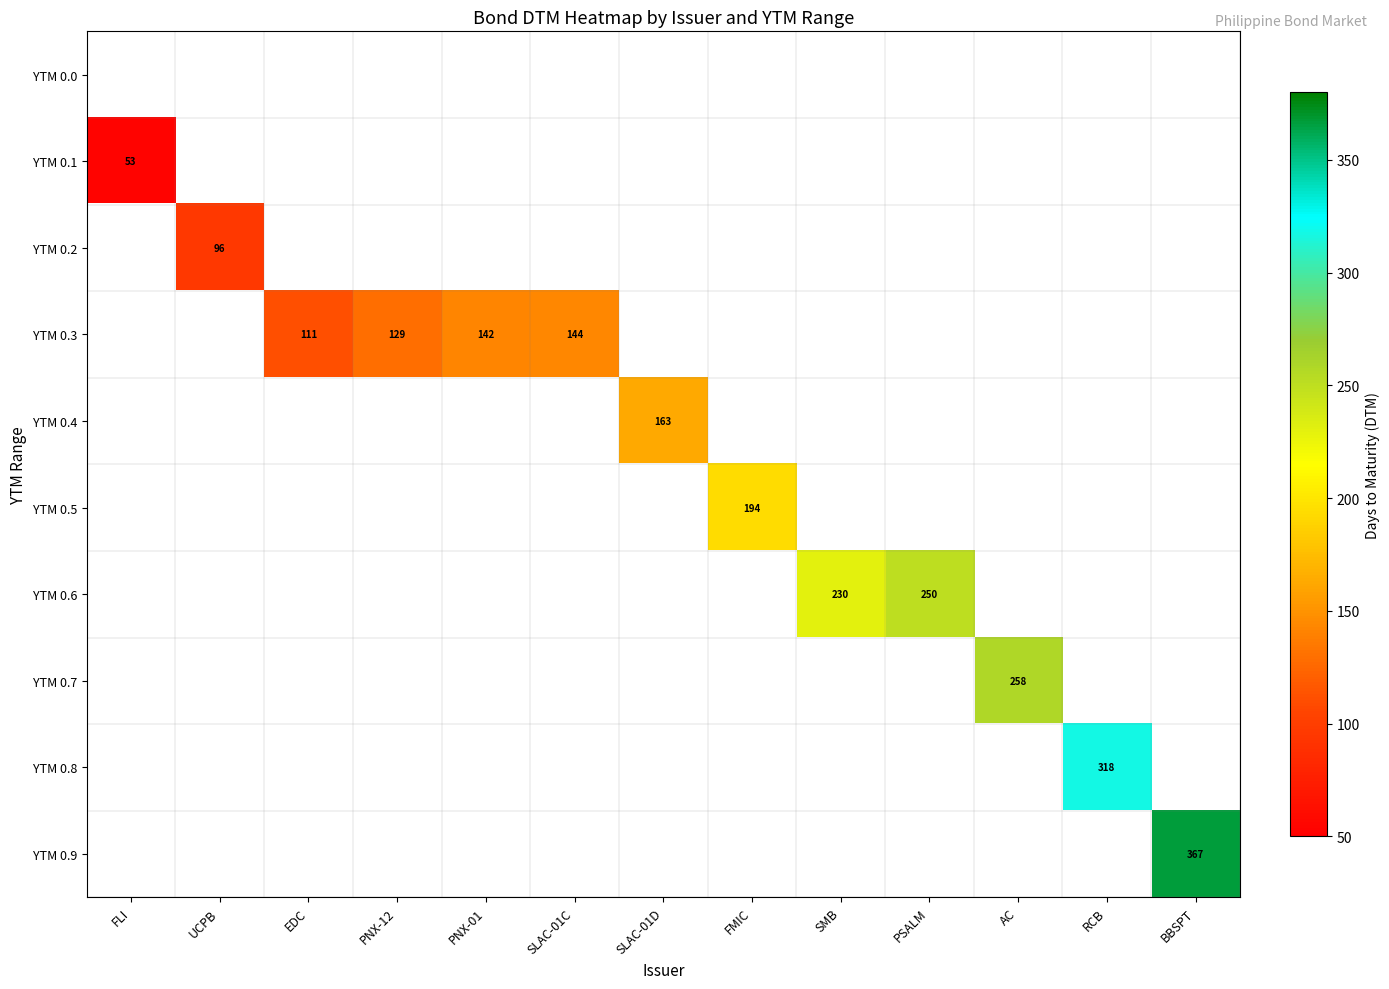

True or false: YTM 0.3 has a value of 180 at EDC.

False